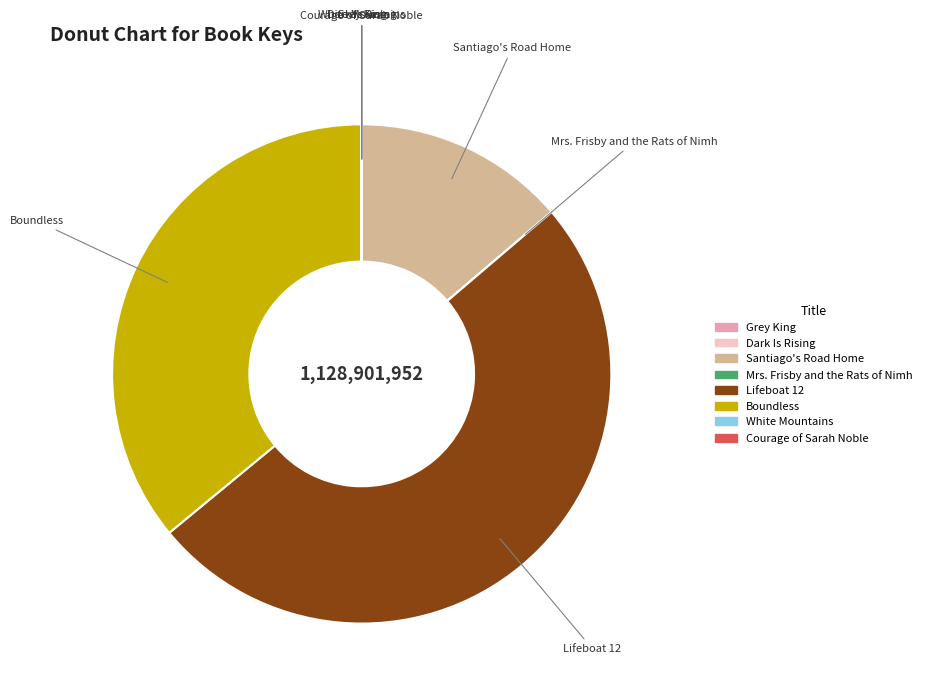

Which category has the biggest portion of the pie?

Lifeboat 12